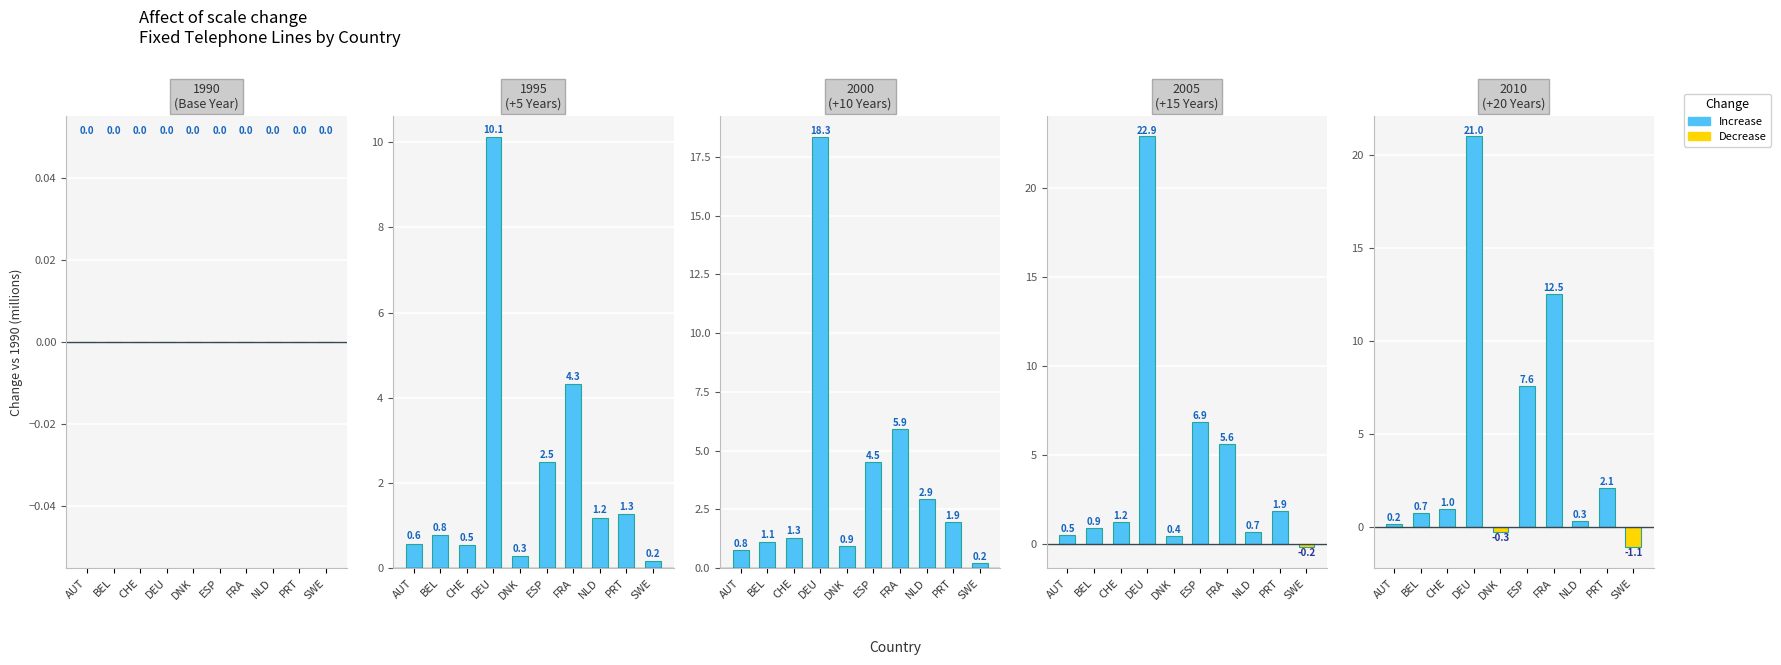

At which label does the data first exceed 0?

AUT